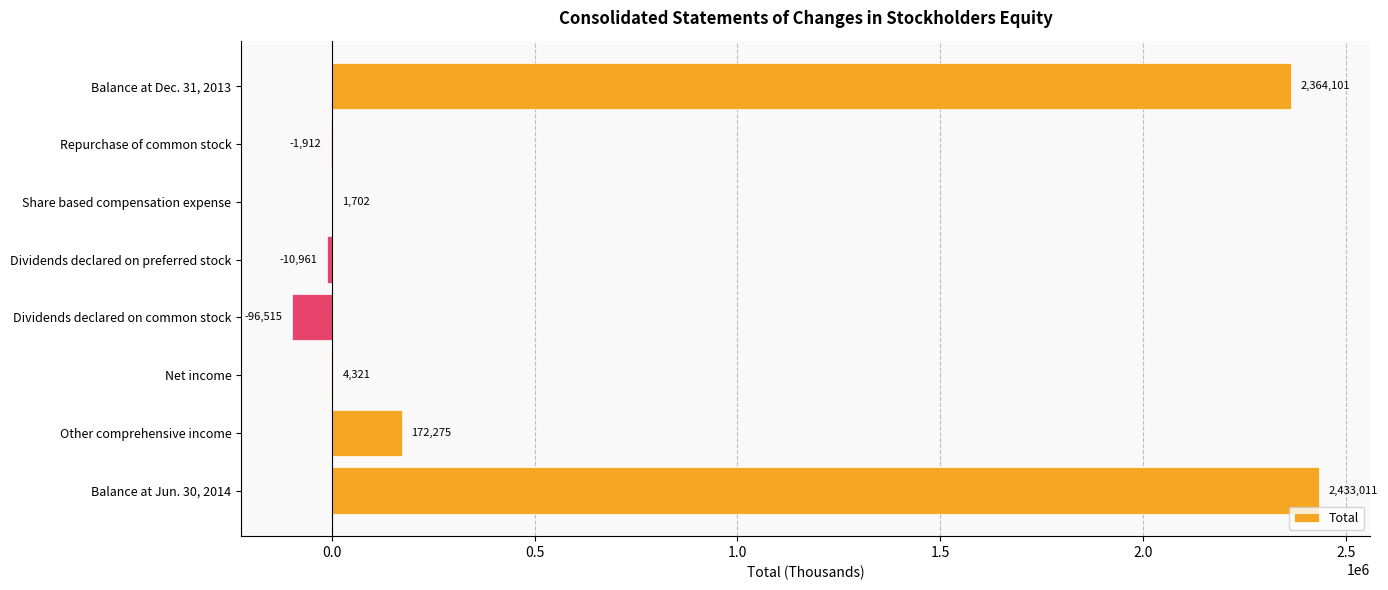

How many distinct data groups are displayed?

1